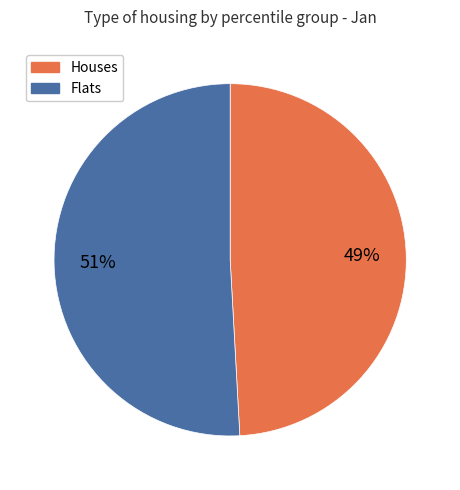

Is there any slice that represents more than half of the pie?

Yes